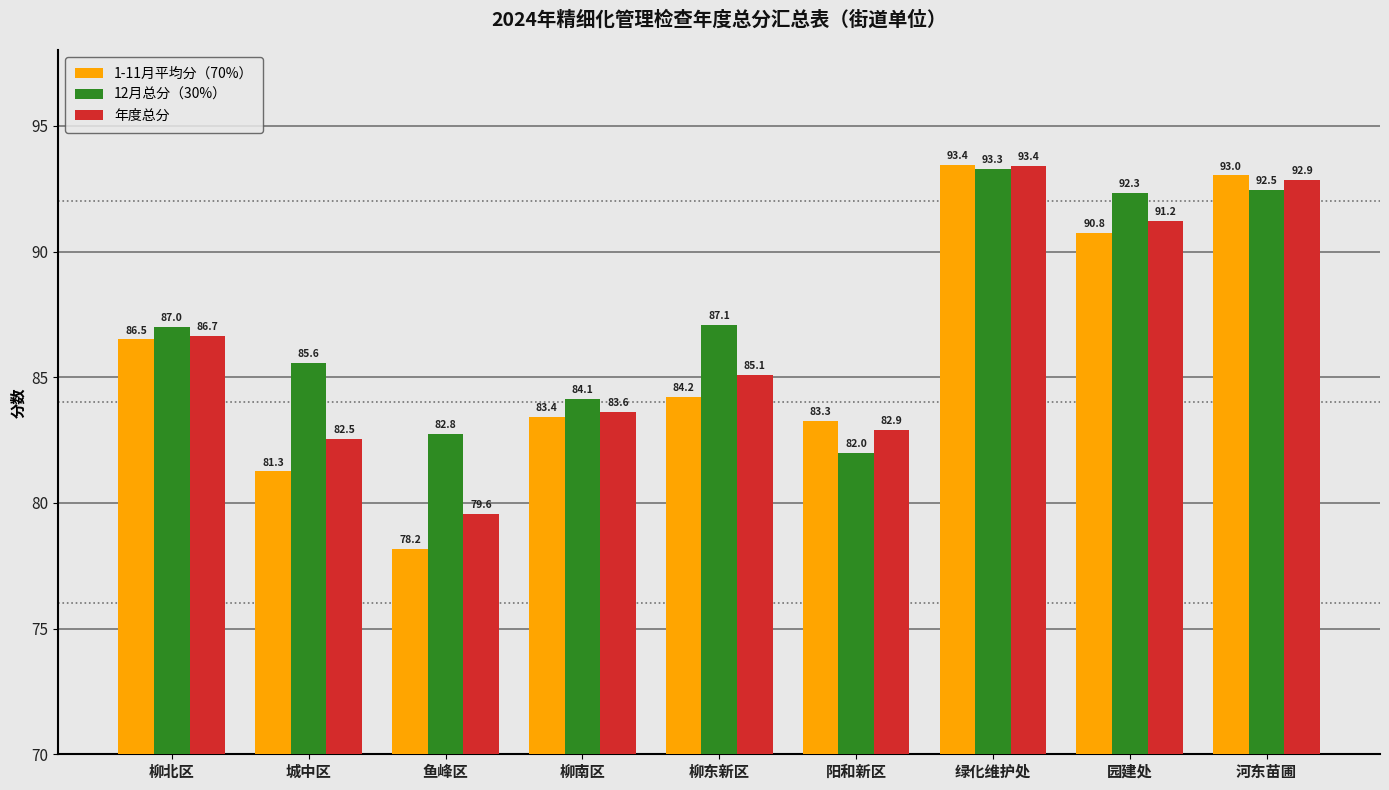

What is the value of the 12月总分（30%） bar at the 2nd from the left?

85.6